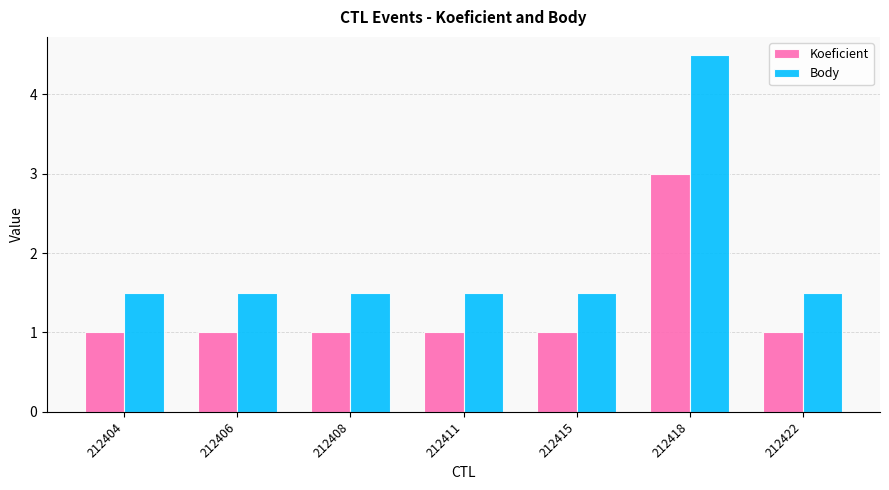

What is the minimum value for Koeficient?

1.0